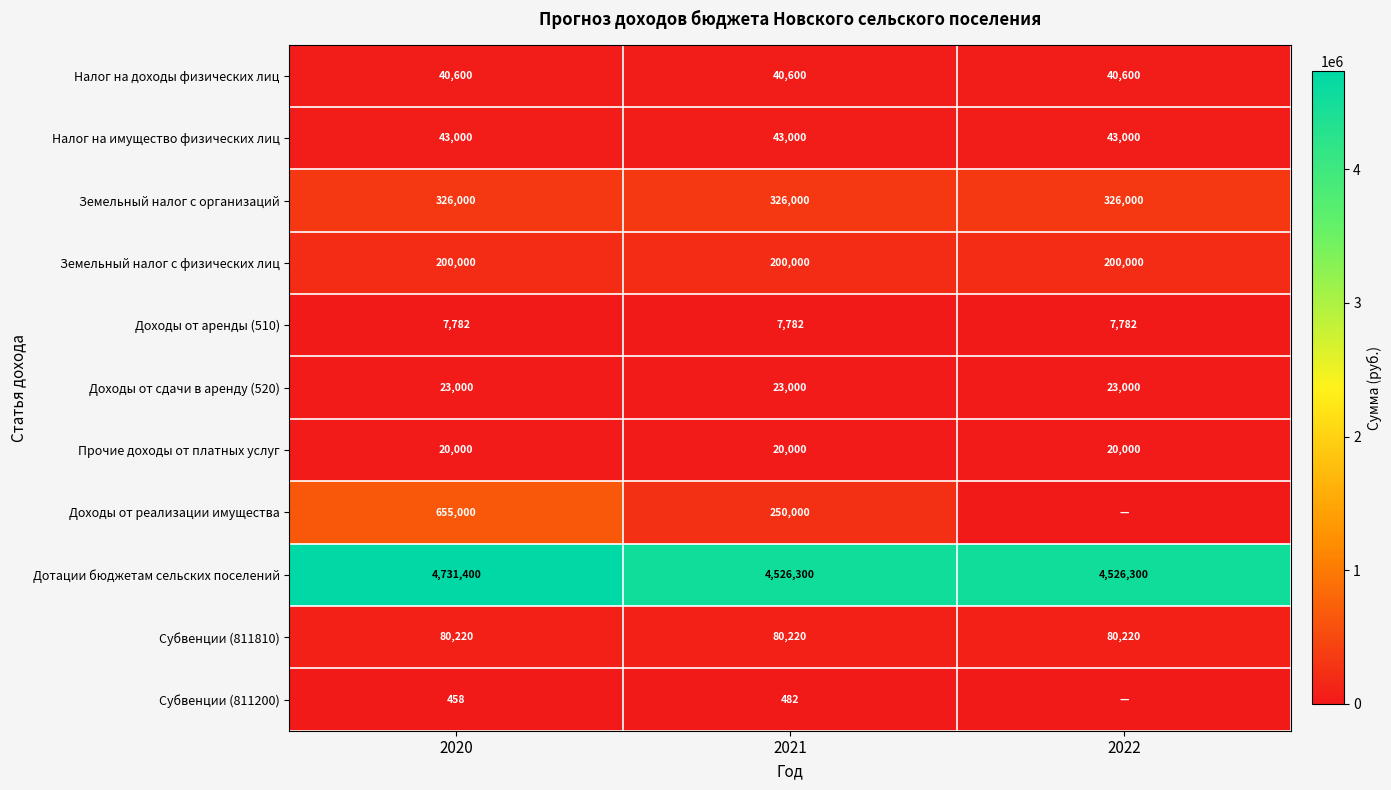

Which label corresponds to the smallest value in the chart?

2022